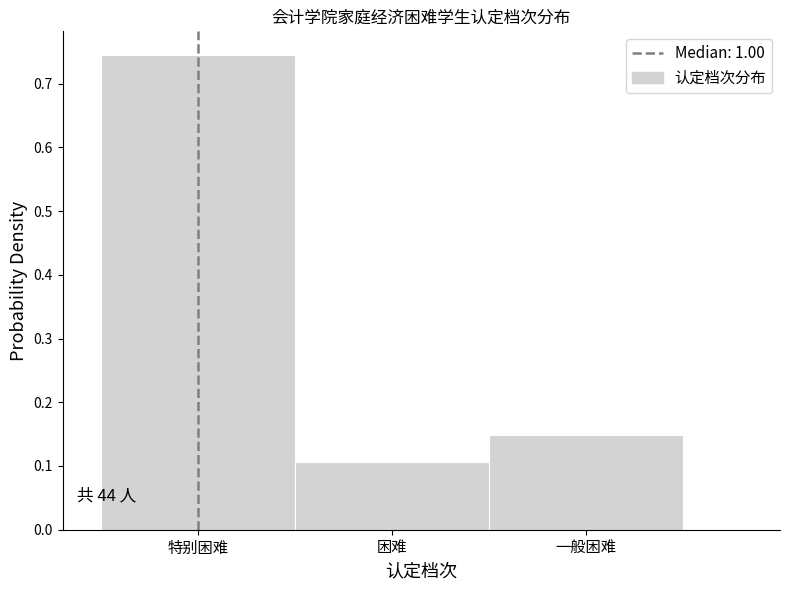

What is the sum of all values?

1.0